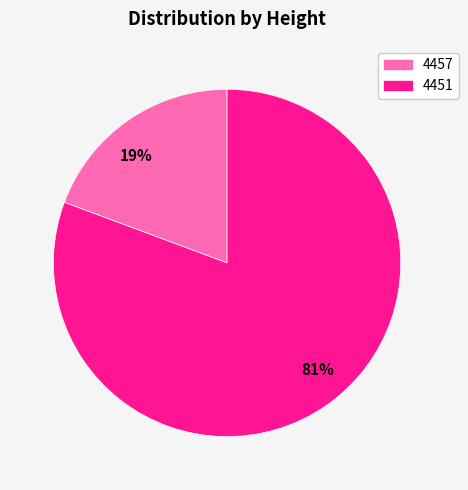

To the nearest percent, what is the average slice percentage?

50%